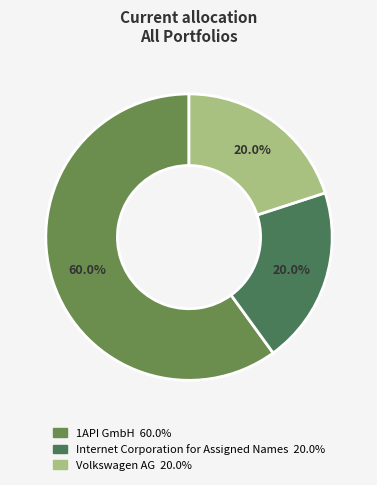

Does 1API GmbH represent more than half of the total?

Yes